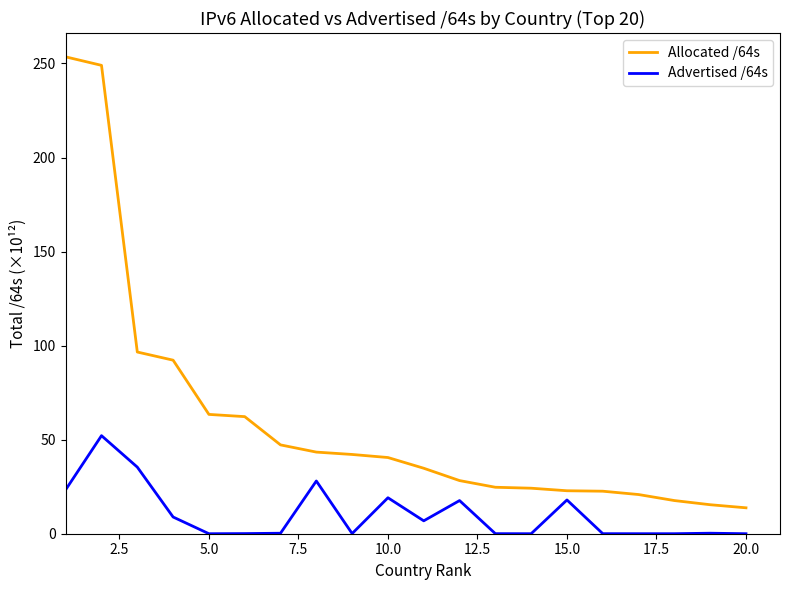

How many series are shown in this chart?

2